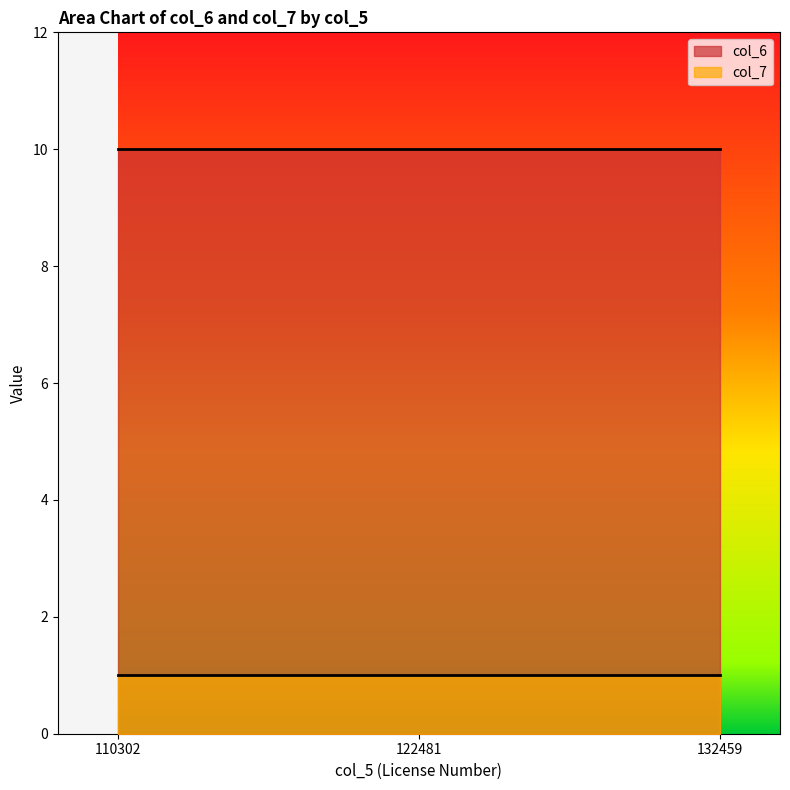

What is the sum of all col_6 values?

30